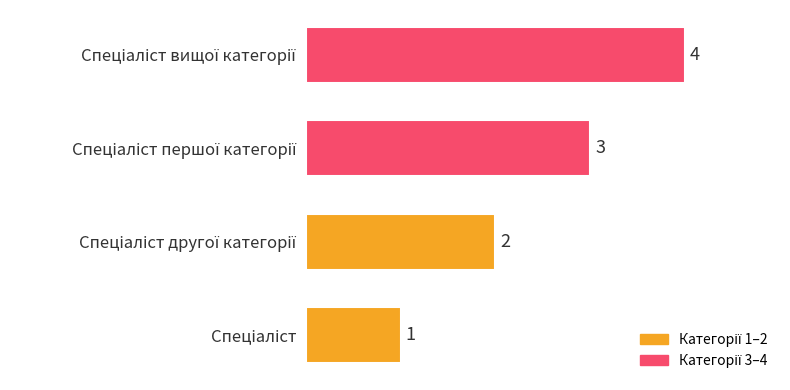

How many values are between 2 and 4?

3